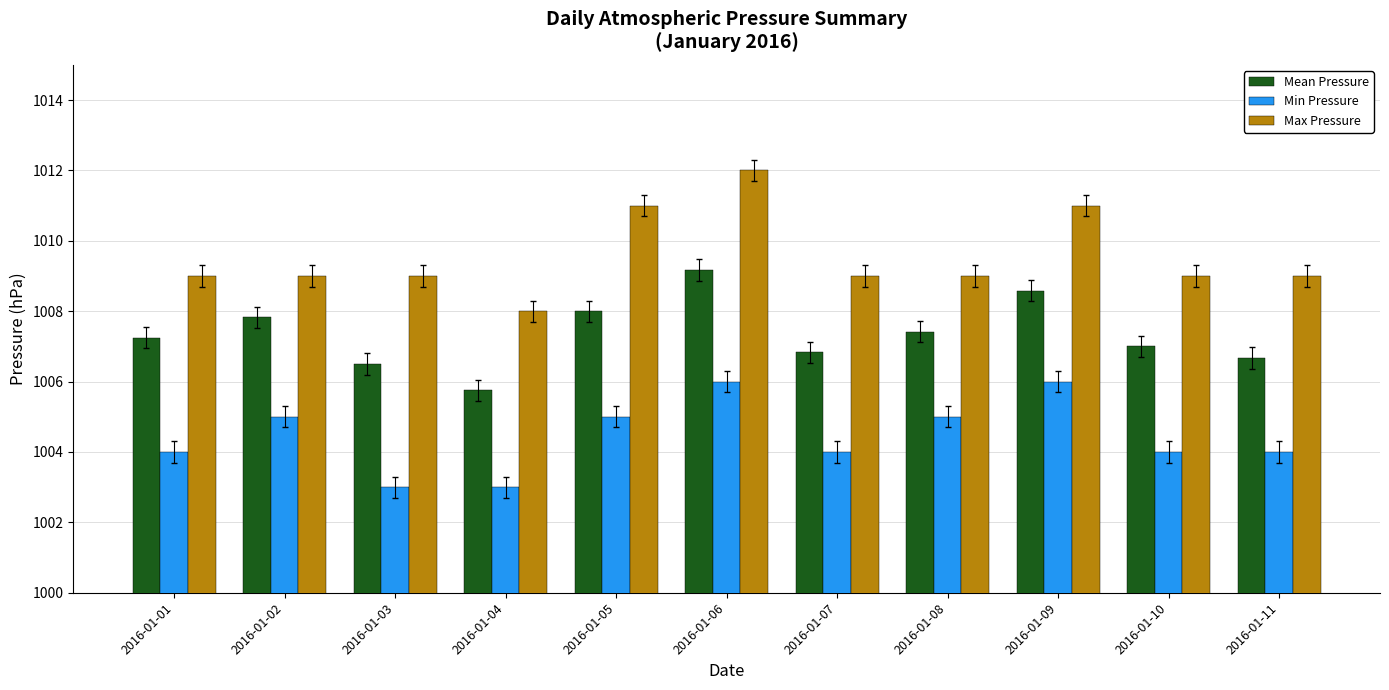

At which label does Max Pressure reach its peak?

2016-01-06